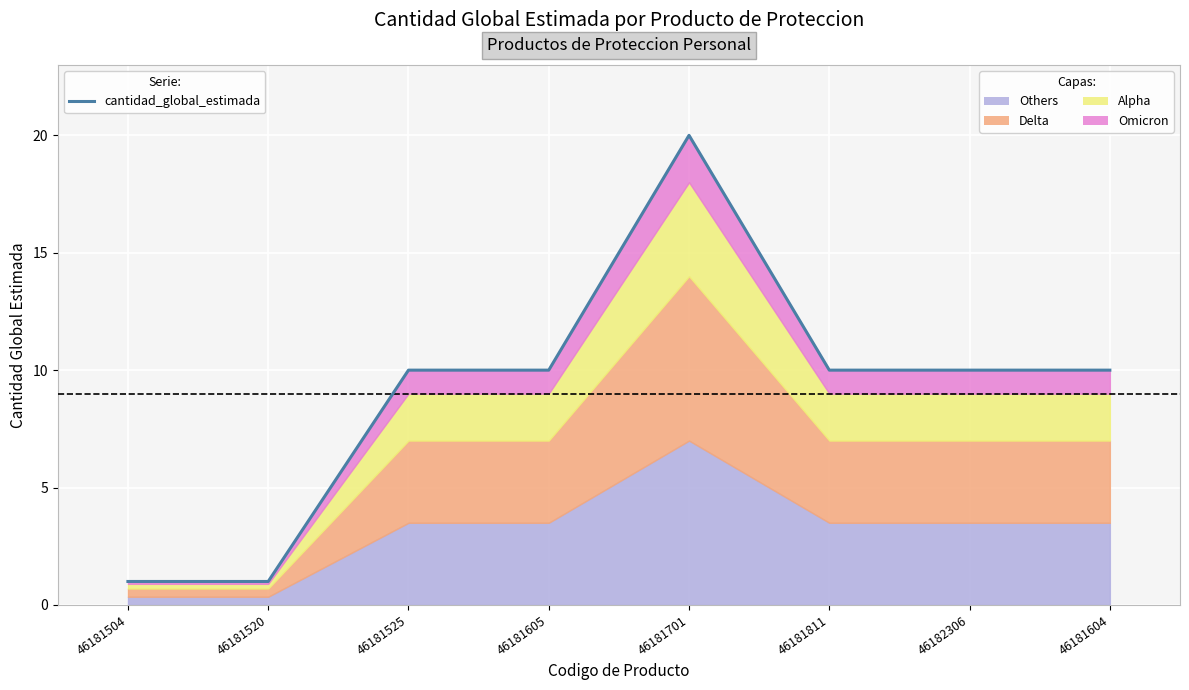

What is the change in value from 46181701 to 46181604?

-10